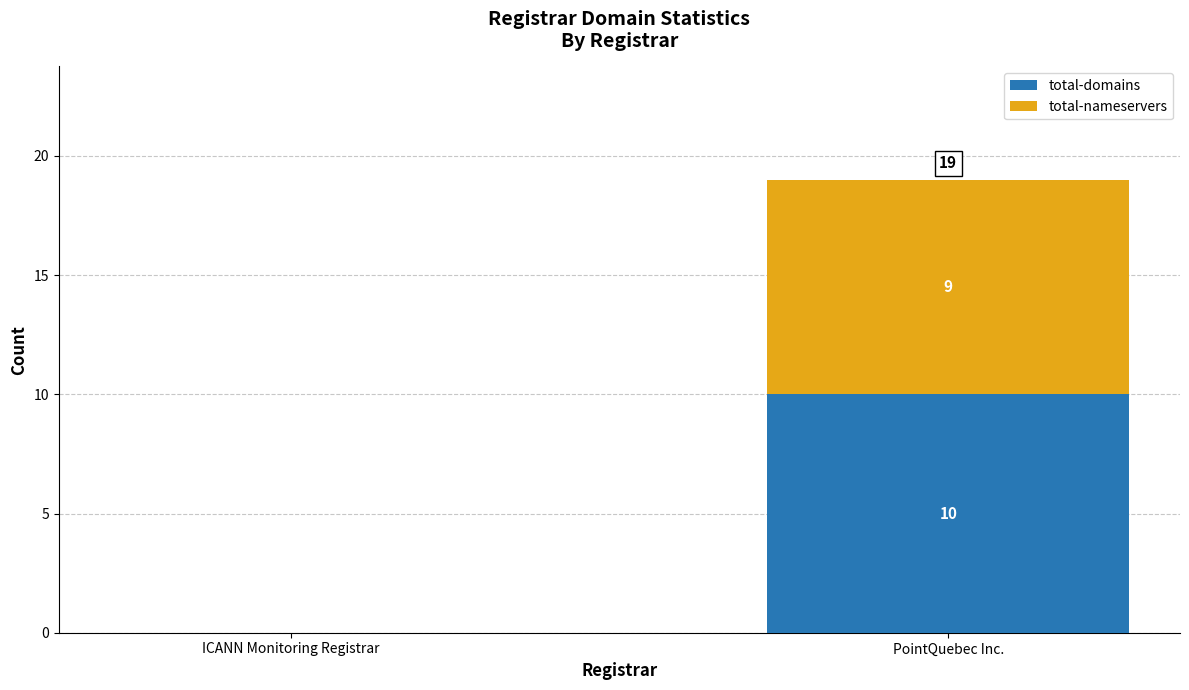

What are all the series names shown in the legend?

total-domains, total-nameservers